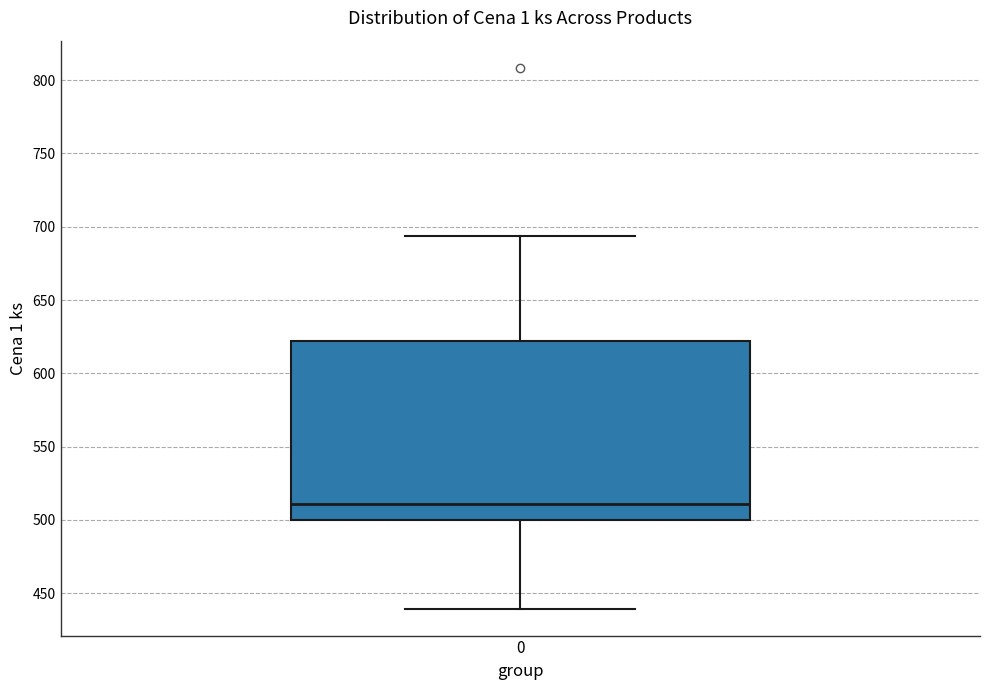

Transcribe this box plot: give where the median line is, the range the box spans, and where the two whiskers end, as read against the y-axis. The values are not printed on the chart, so give them approximately, as read against the axis.

median 510, box 500 to 620, whiskers 440 to 695